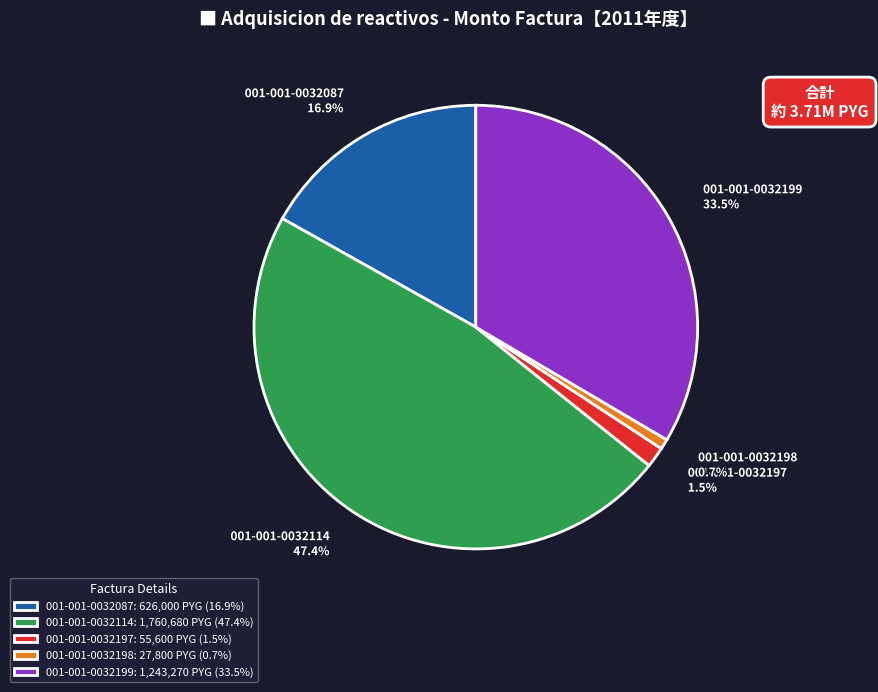

Is there a majority slice in this chart?

No